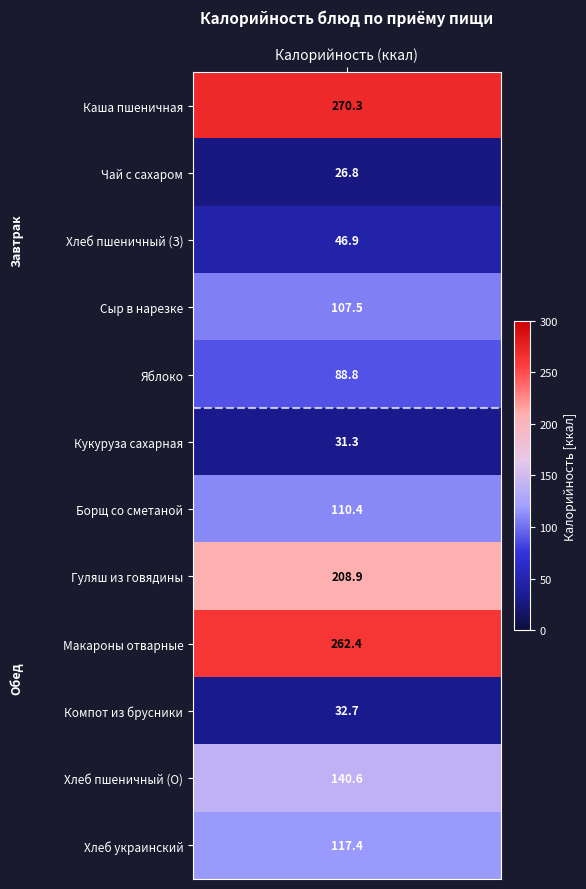

At how many categories does at least one series exceed 114?

1